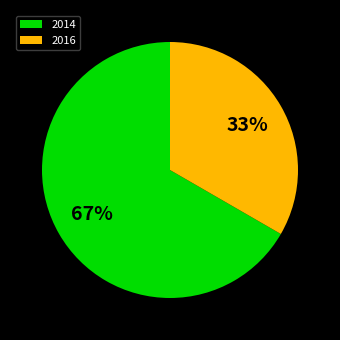

To the nearest percent, what is the average slice percentage?

50%